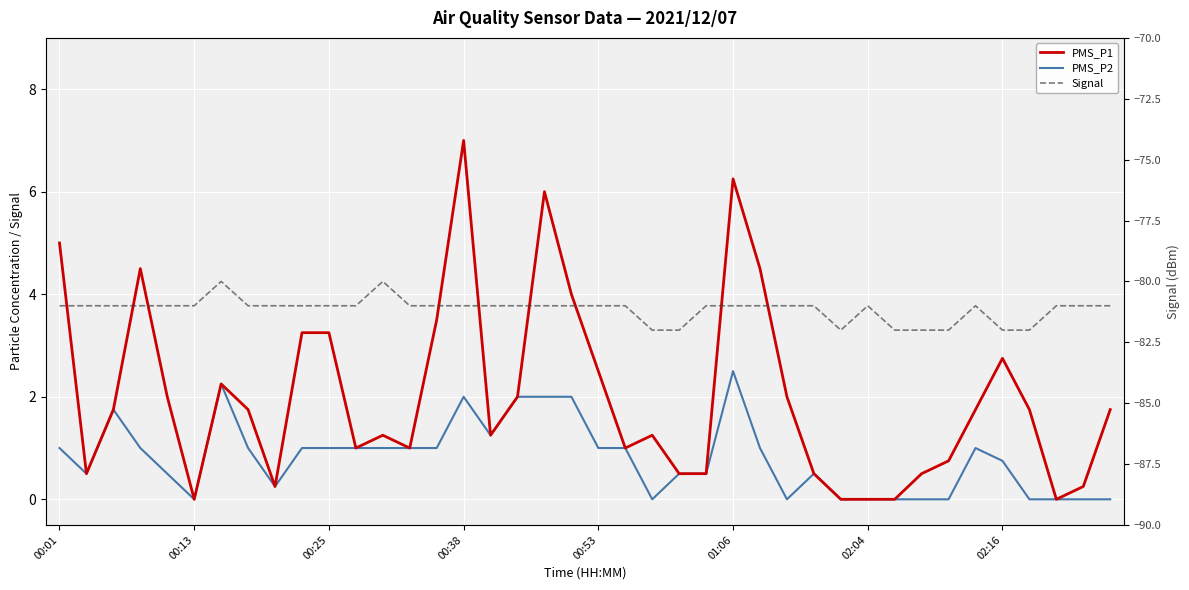

What is the approximate value of Signal at 00:13?

-81.0